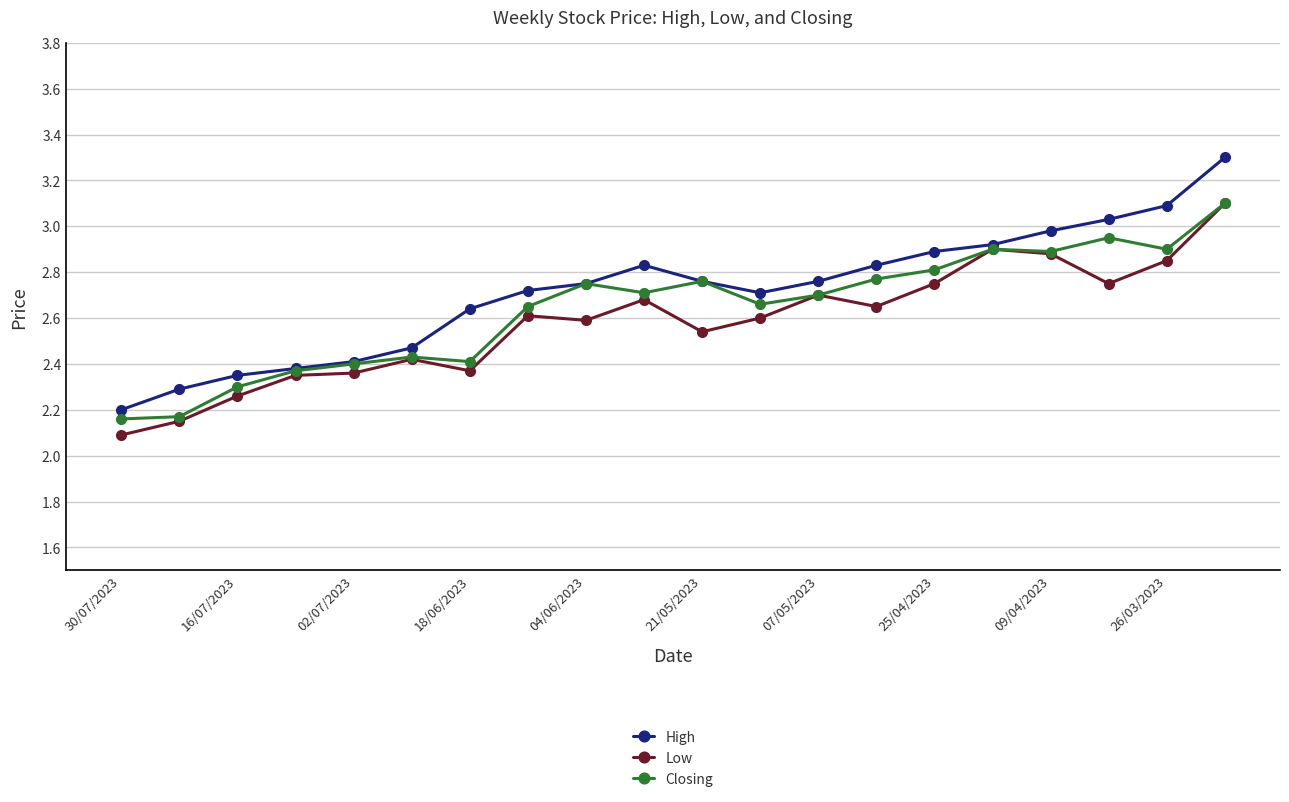

At how many categories does at least one series exceed 2?

20